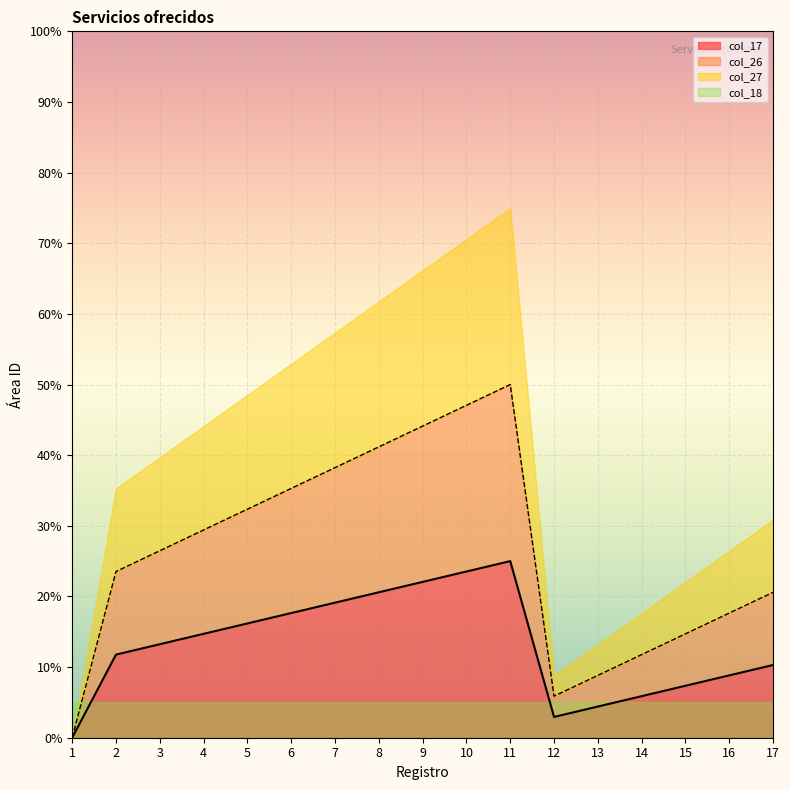

How many values in the col_17 series exceed 13?

9